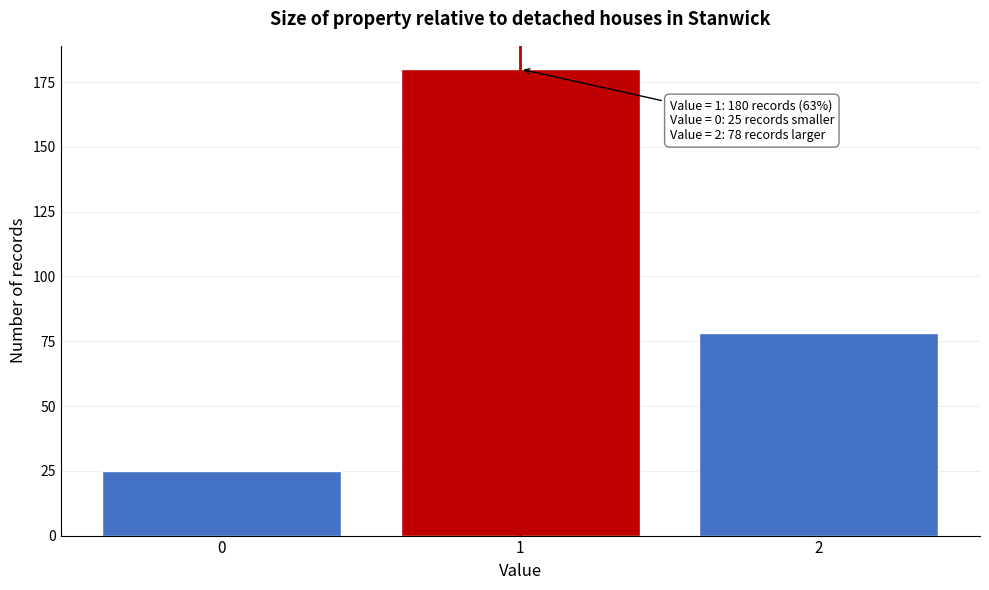

Reading left to right, list all the values displayed in this chart.

0=25	1=180	2=78